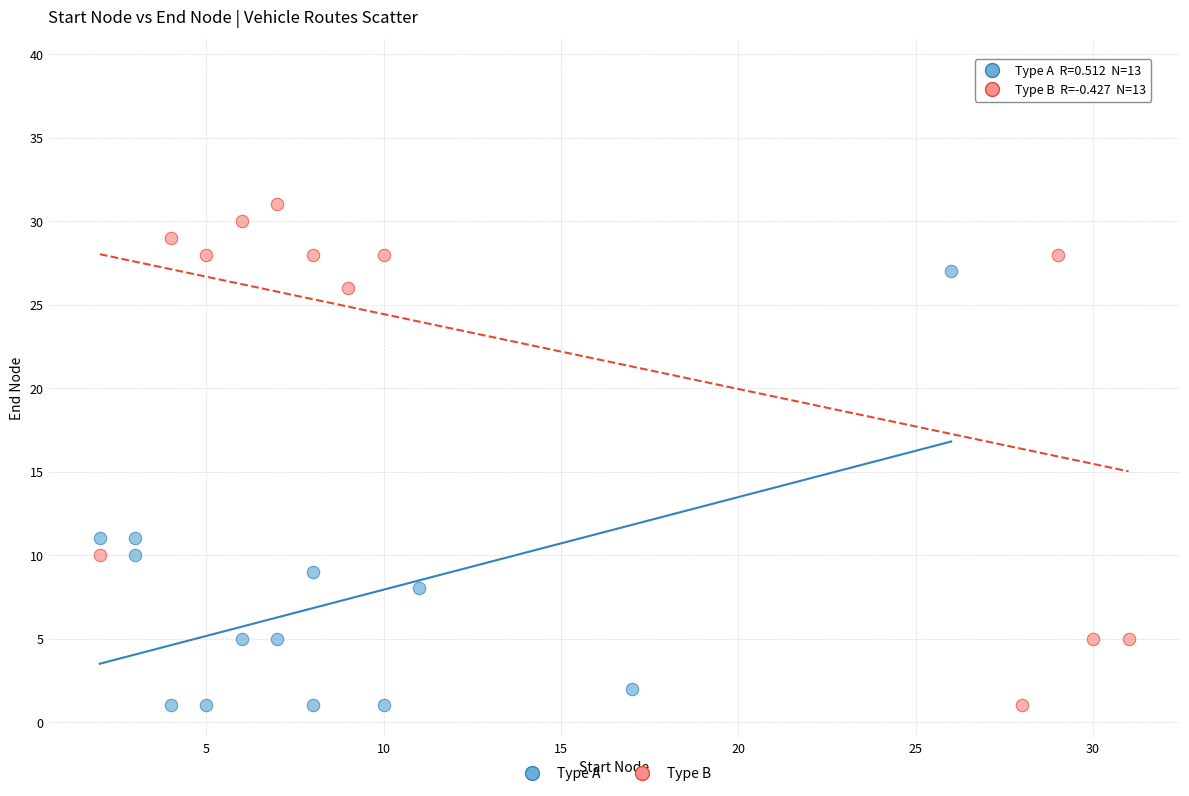

Which series reaches the maximum Y coordinate?

Type B